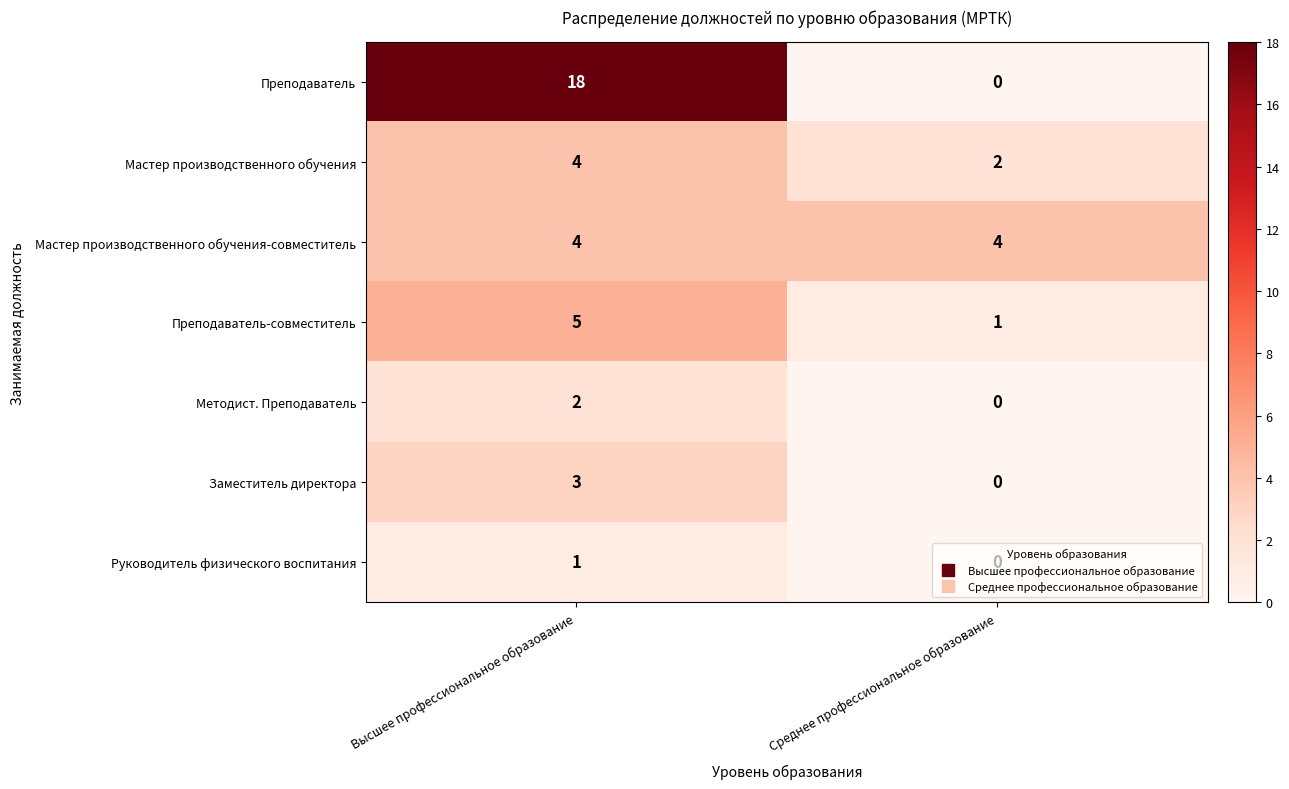

The Руководитель физического воспитания series shows 1 at Высшее профессиональное образование. True or false?

True